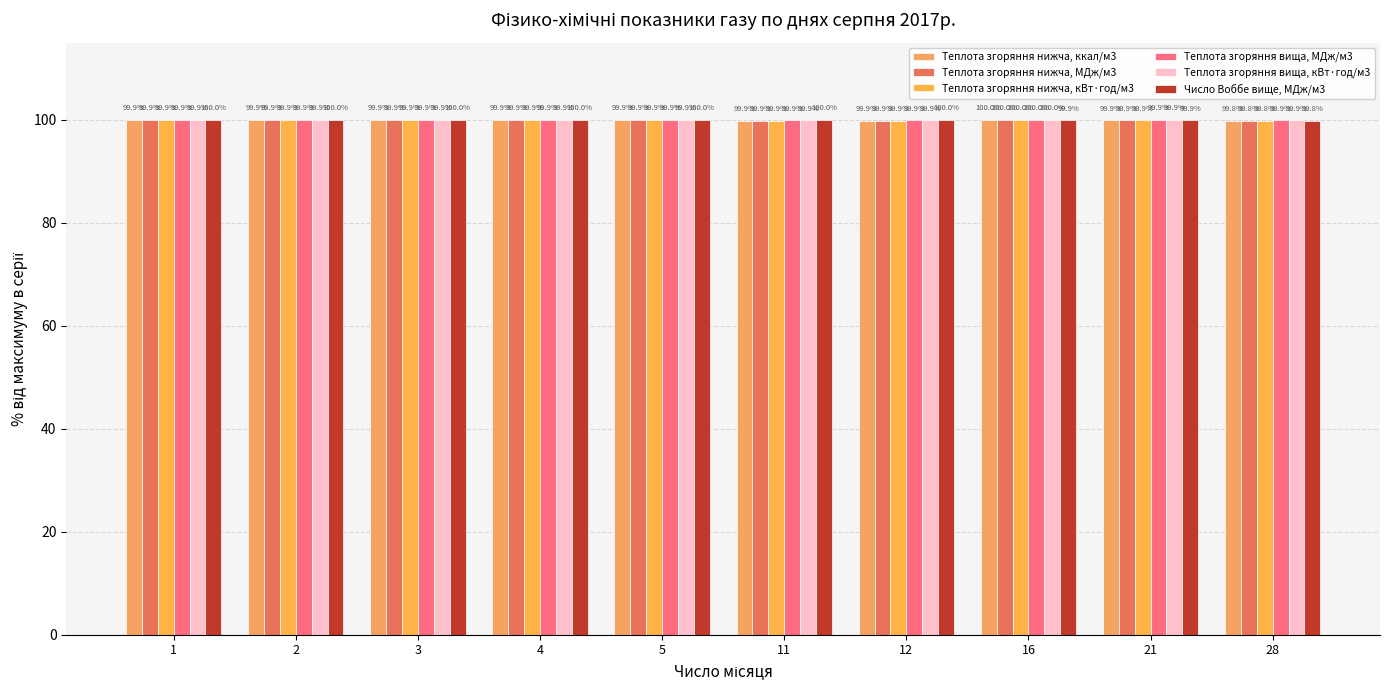

What is the smallest value displayed?

99.8